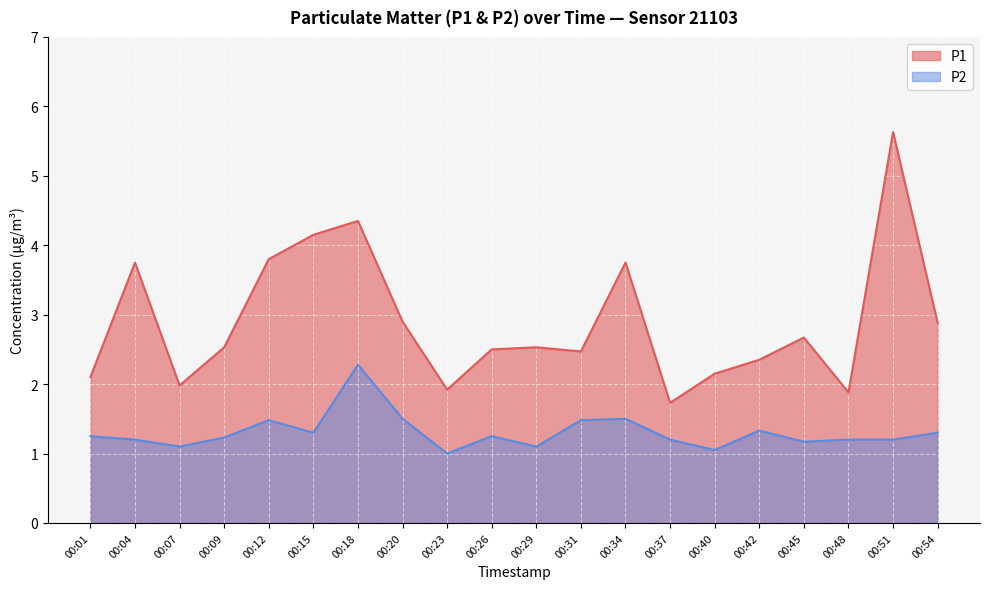

True or false: P1 and P2 intersect in this chart.

False